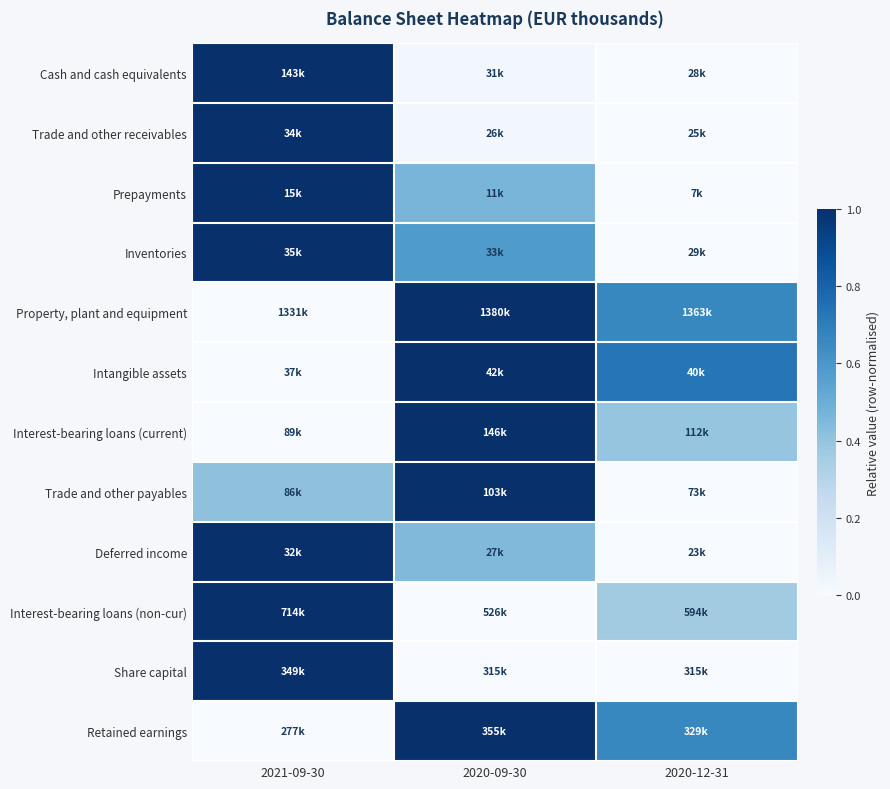

At which category is the sum across all series the highest?

2021-09-30